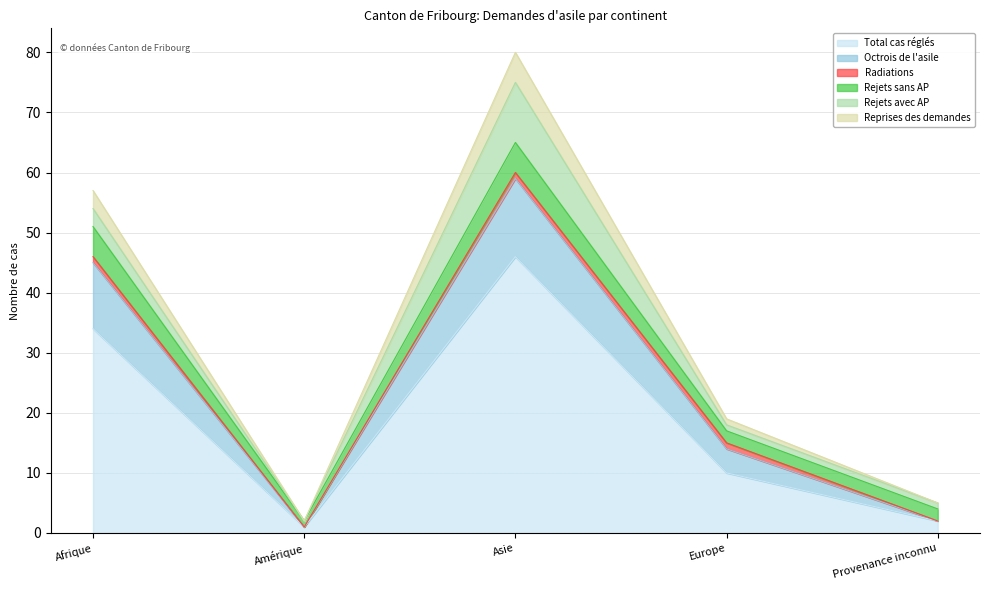

In Octrois de l'asile, how many points are lower than both neighbors (excluding endpoints)?

1